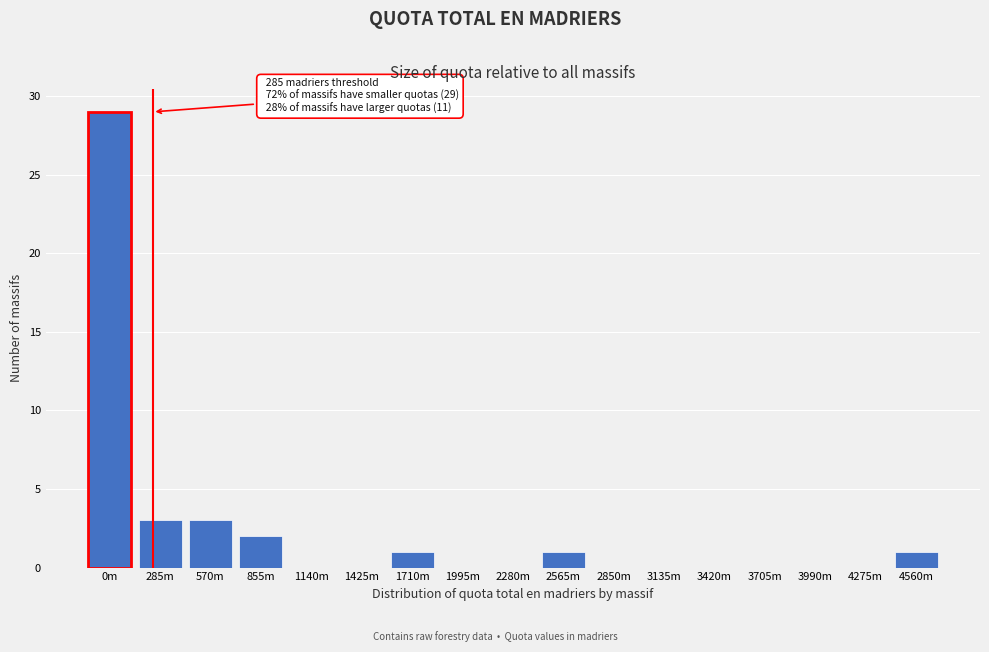

Reading left to right, list all the values displayed in this chart.

0m=29	285m=3	570m=3	855m=2	1140m=0	1425m=0	1710m=1	1995m=0	2280m=0	2565m=1	2850m=0	3135m=0	3420m=0	3705m=0	3990m=0	4275m=0	4560m=1